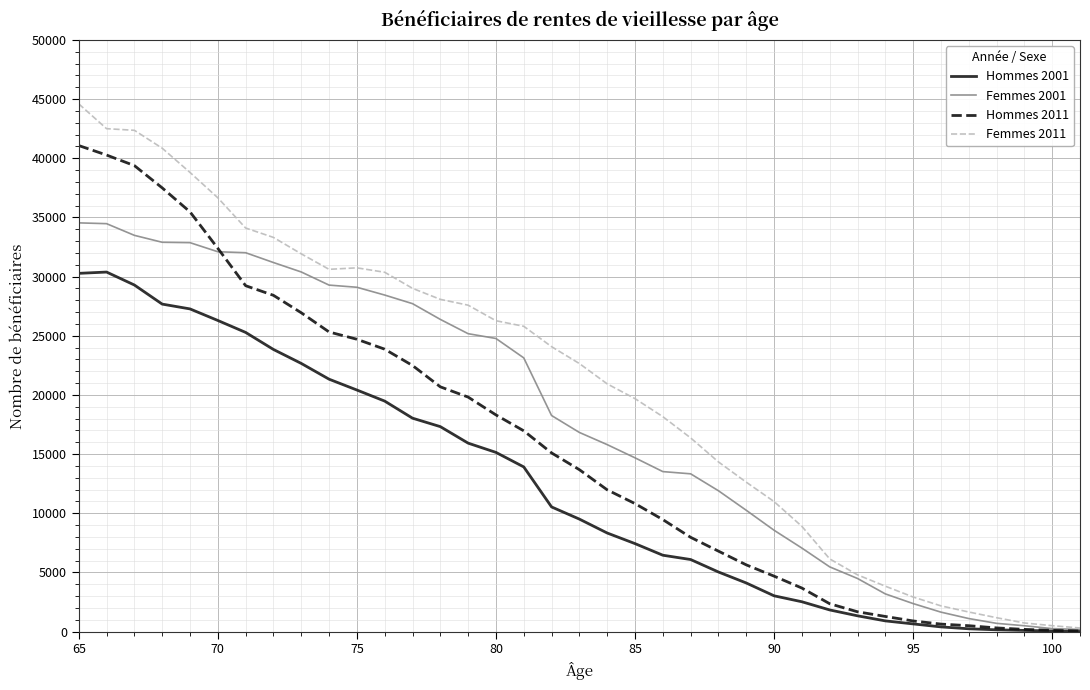

List the series in order of their peak value, lowest first.

Hommes 2001, Femmes 2001, Hommes 2011, Femmes 2011